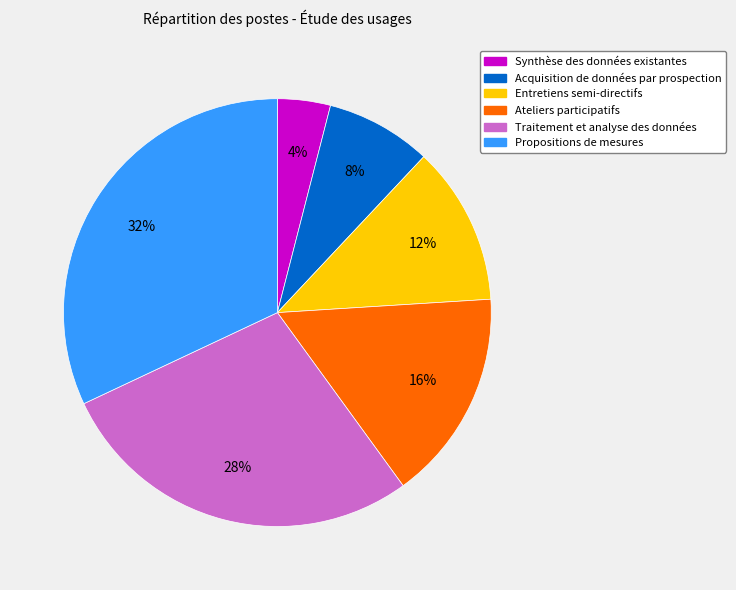

How many slices are in this pie chart?

6